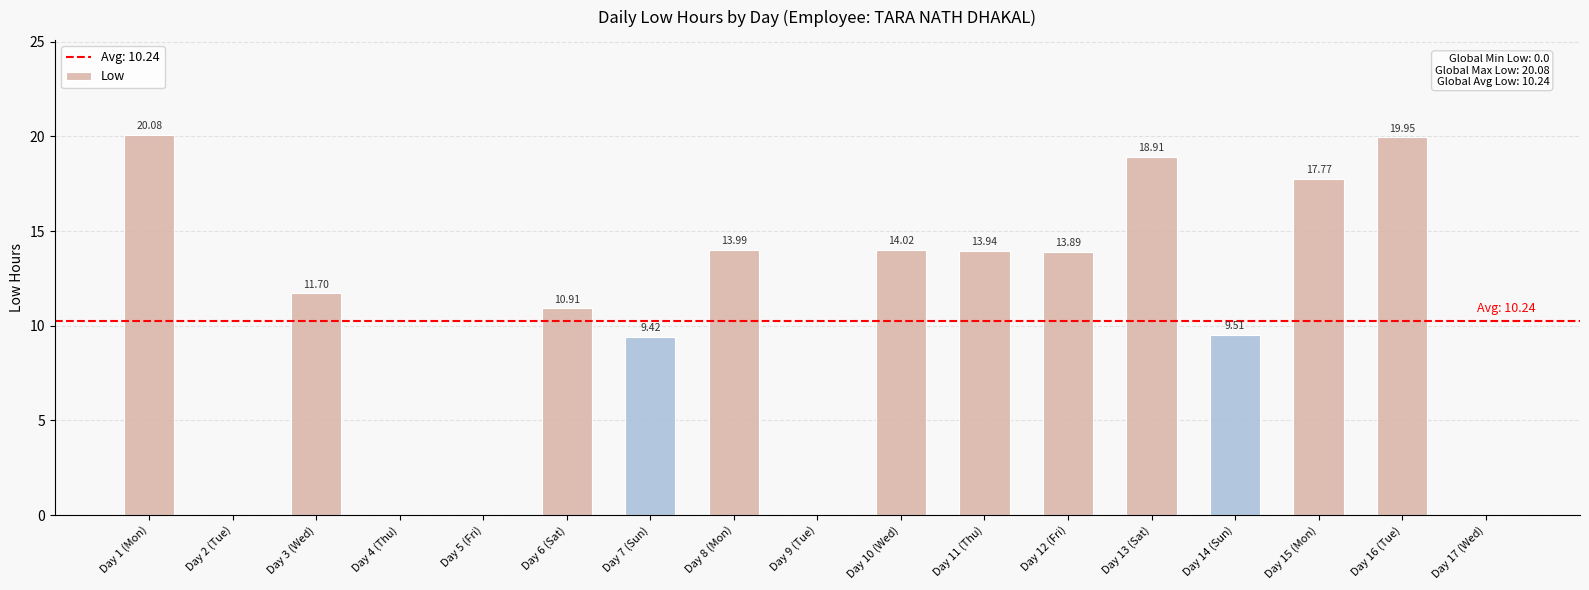

Is it true that the value at Day 11 (Thu) is 23.1?

False